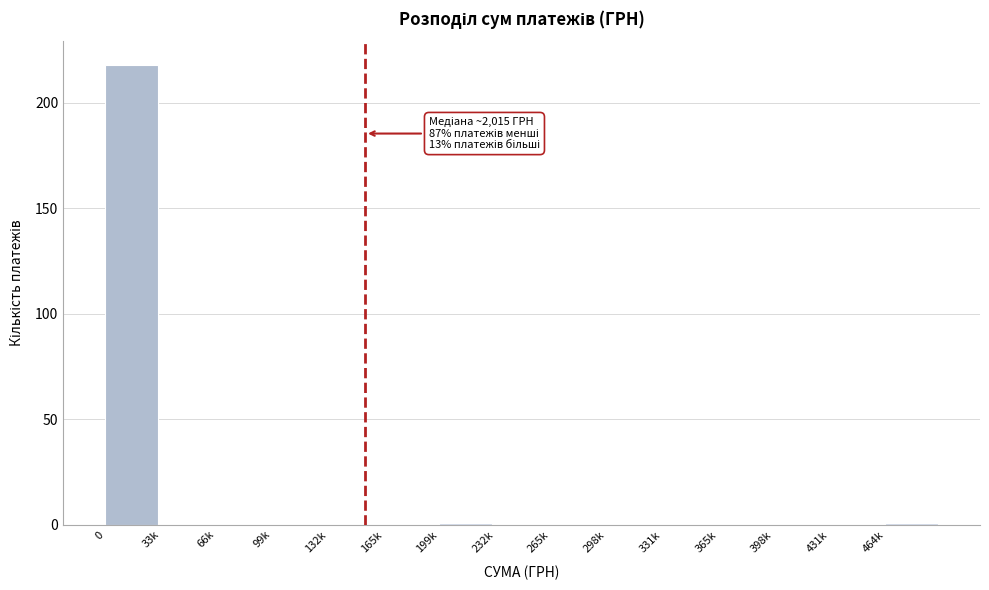

Reading right to left, transcribe all the data shown in this chart.

464k=1	431k=0	398k=0	365k=0	331k=0	298k=0	265k=0	232k=0	199k=1	165k=0	132k=0	99k=0	66k=0	33k=0	0=218